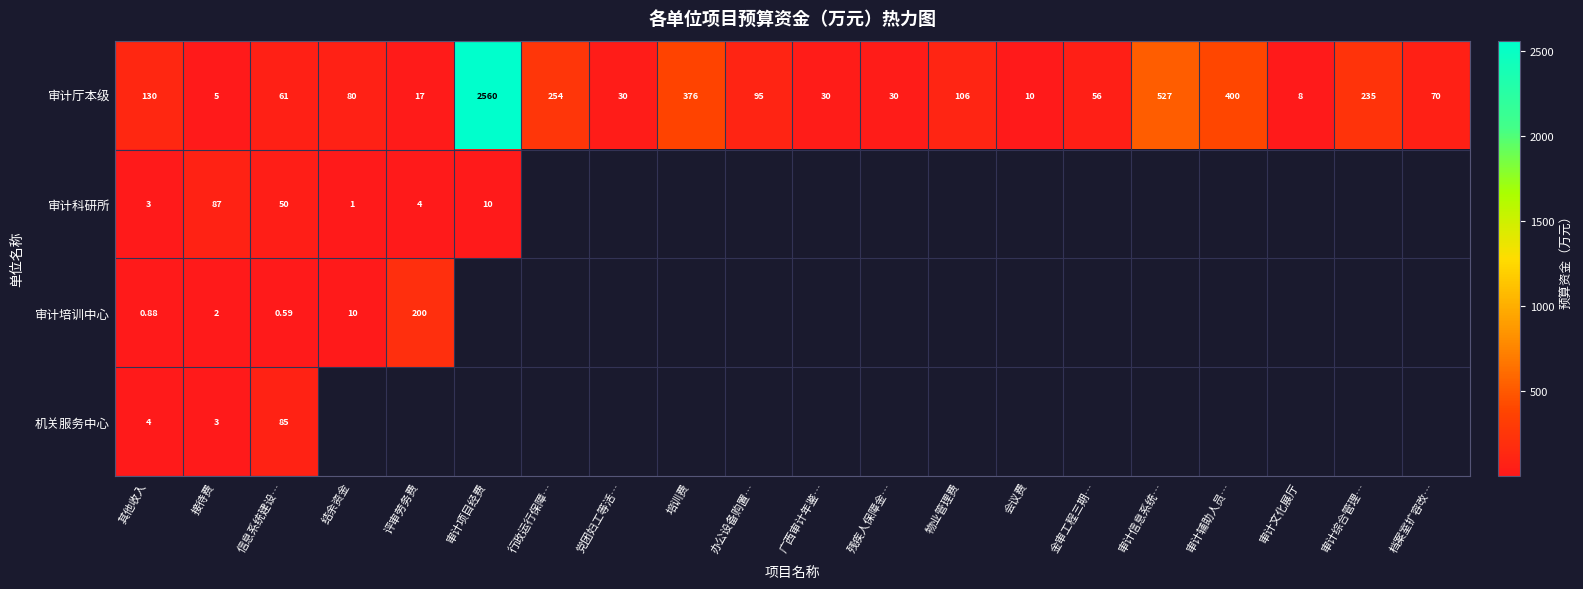

Where is 审计厅本级 nearest to the value 1282?

审计信息系统…